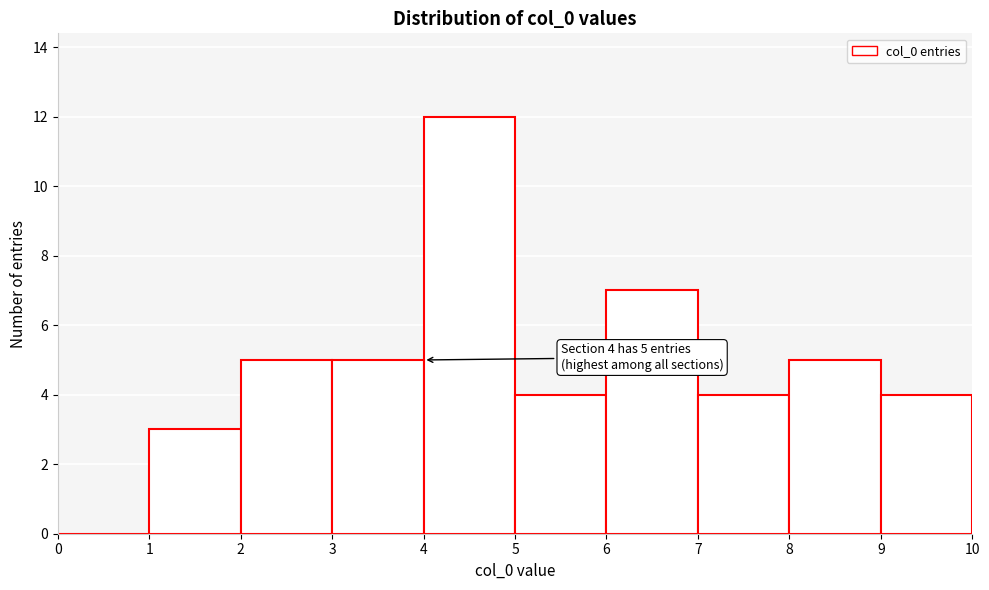

Which range on the x-axis has the tallest bar?

4 to 5